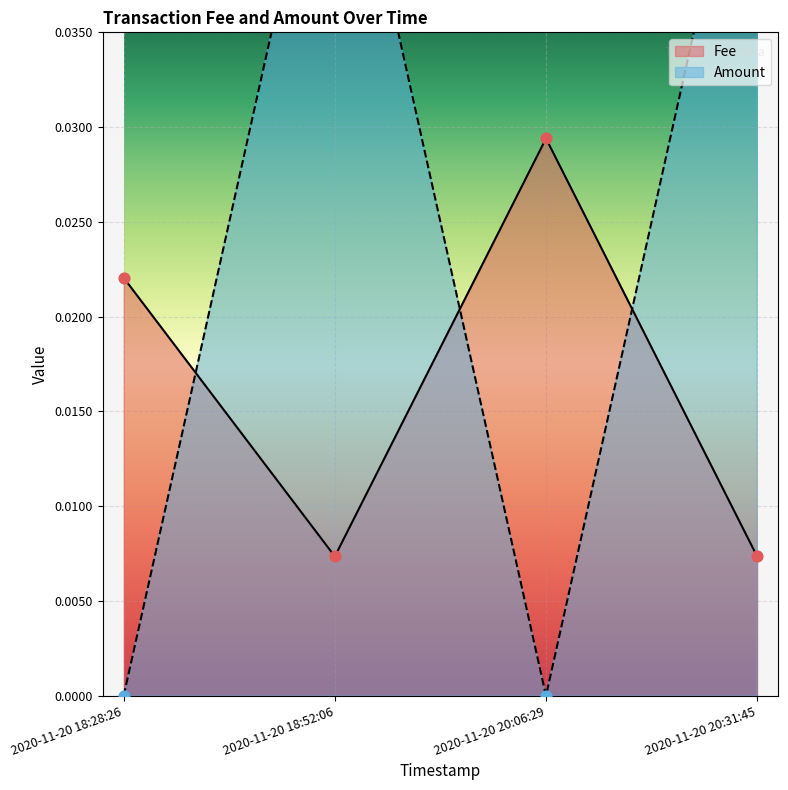

What are all the series names shown in the legend?

Fee, Amount